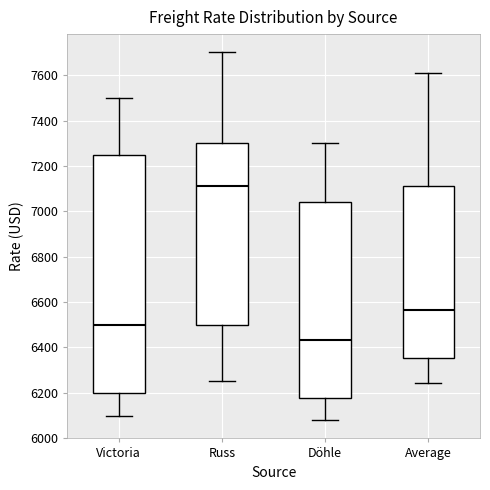

Where is the lower edge of the box for Average on the y-axis? The values are not printed on the chart, so give them approximately, as read against the axis.

6360